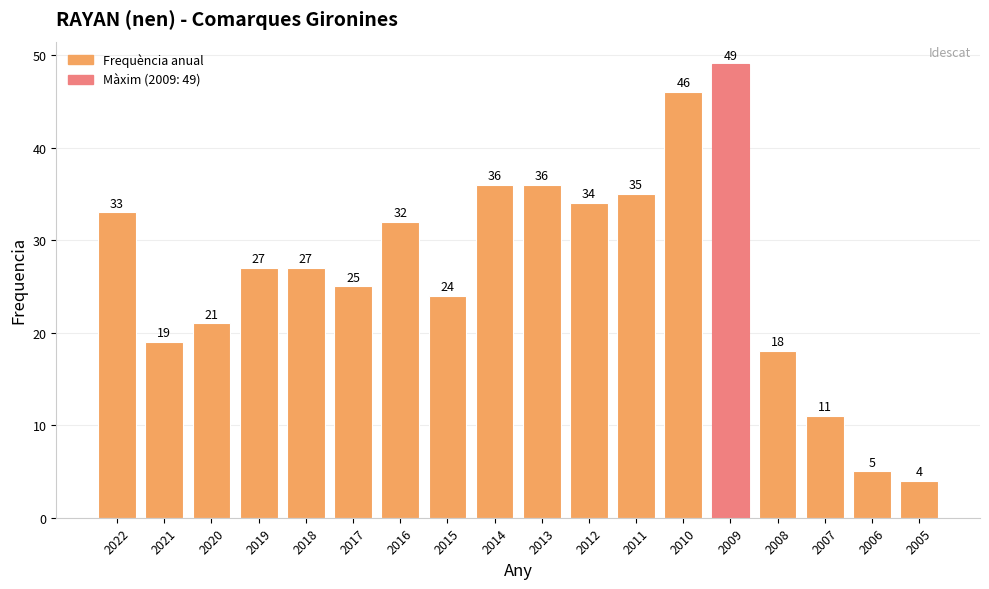

Does the chart contain any negative values?

No